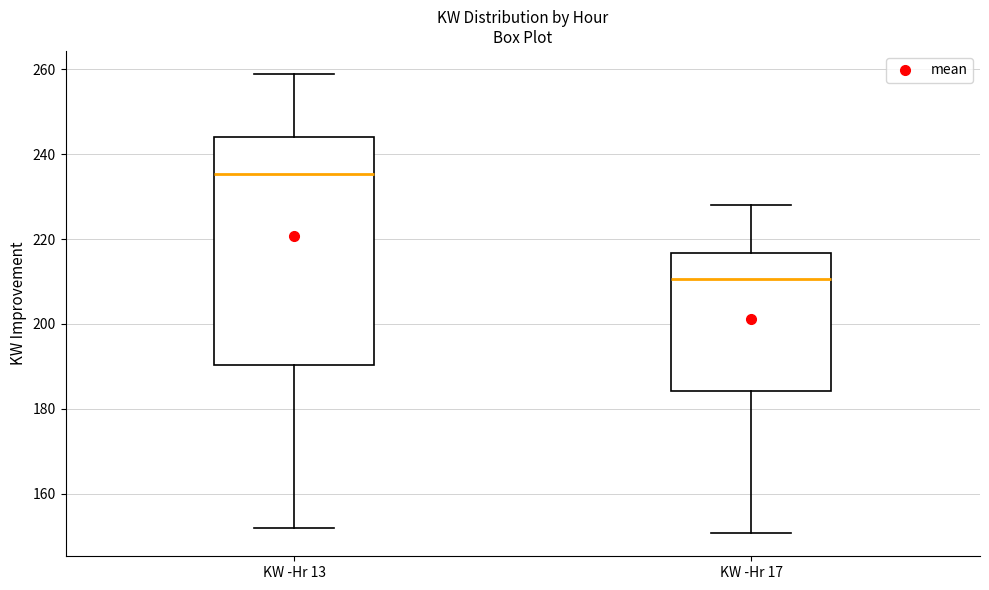

Reading left to right, read every box against the y-axis: the position of its median line, the range the box covers, and the ends of its whiskers. The values are not printed on the chart, so give them approximately, as read against the axis.

KW -Hr 13: median 236, box 190 to 244, whiskers 152 to 258
KW -Hr 17: median 210, box 184 to 216, whiskers 150 to 228